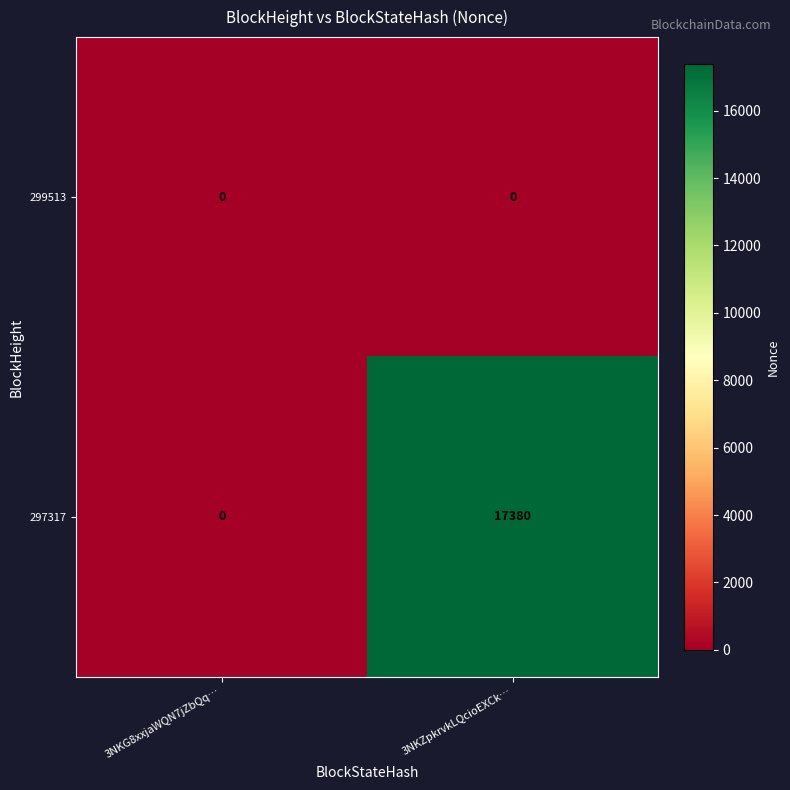

Between 3NKG8xxjaWQN7jZbQq… and 3NKZpkrvkLQcioEXCk…, which series saw the biggest shift?

297317